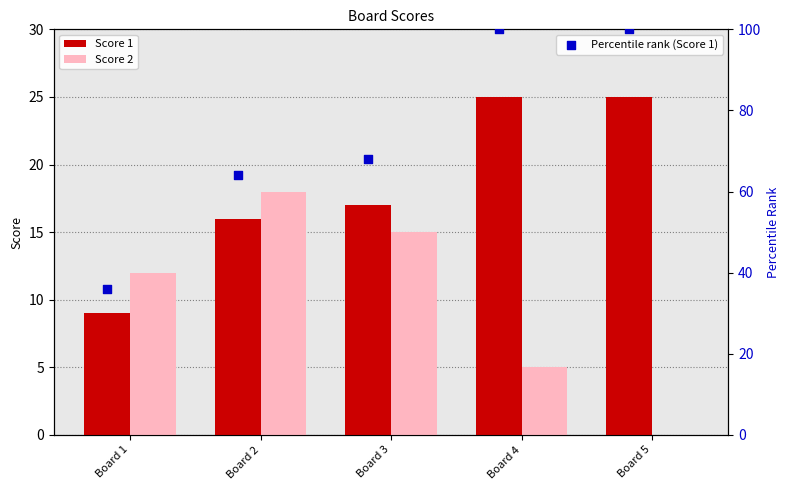

What are all the series names shown in the legend?

Score 1, Score 2, Percentile rank (Score 1)